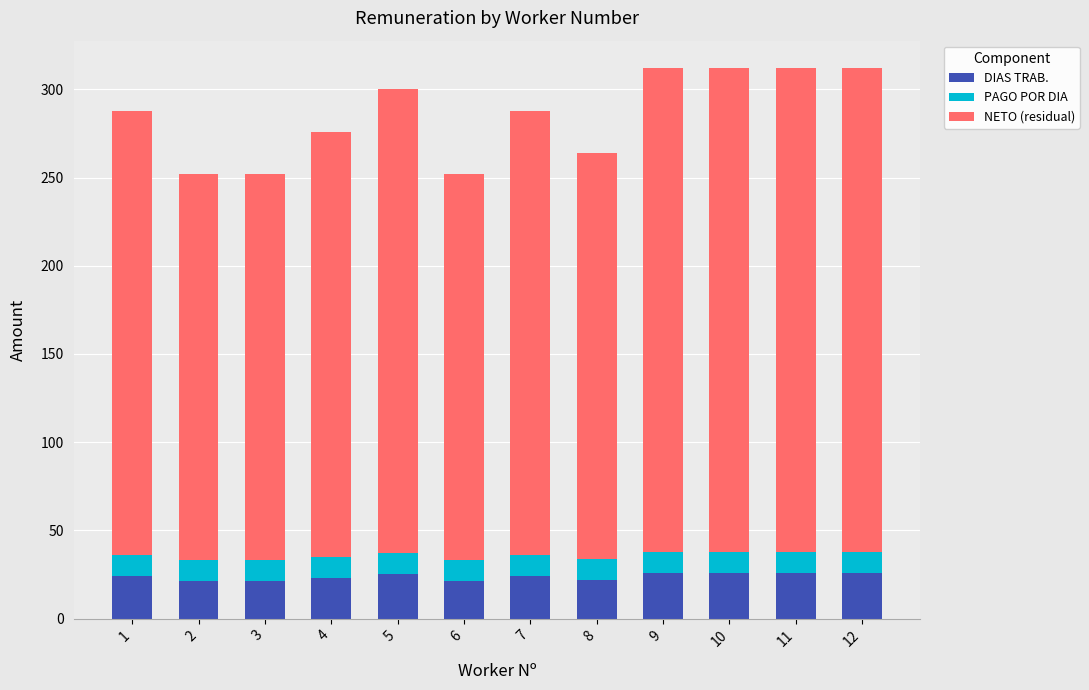

What is the maximum value for DIAS TRAB.?

26